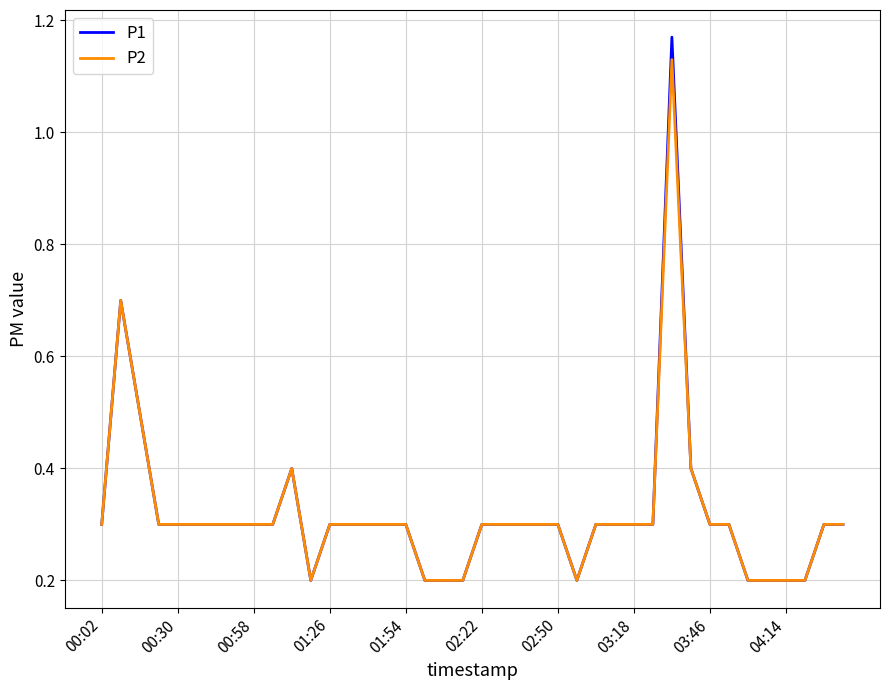

Which series has the widest spread of values?

P1